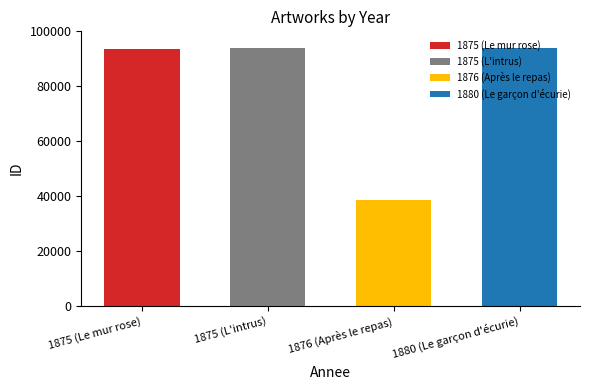

At which label is the value closest to 66387?

1875 (Le mur rose)